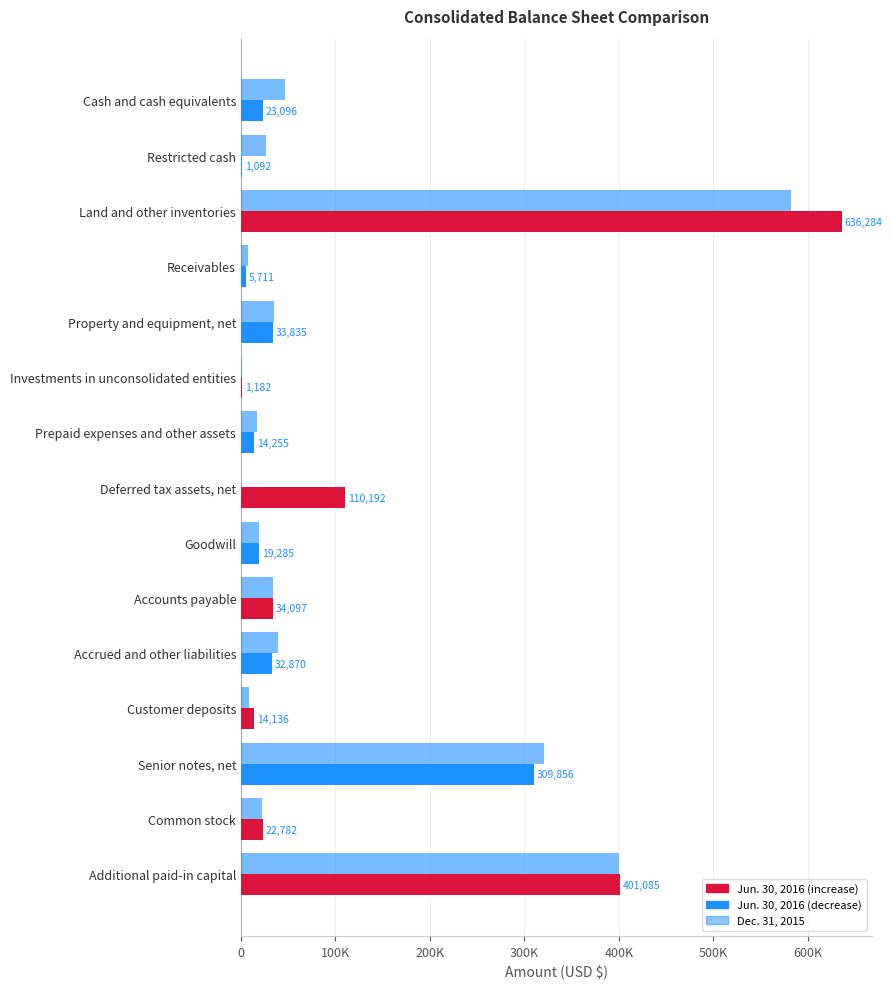

What is the greatest value displayed?

636284